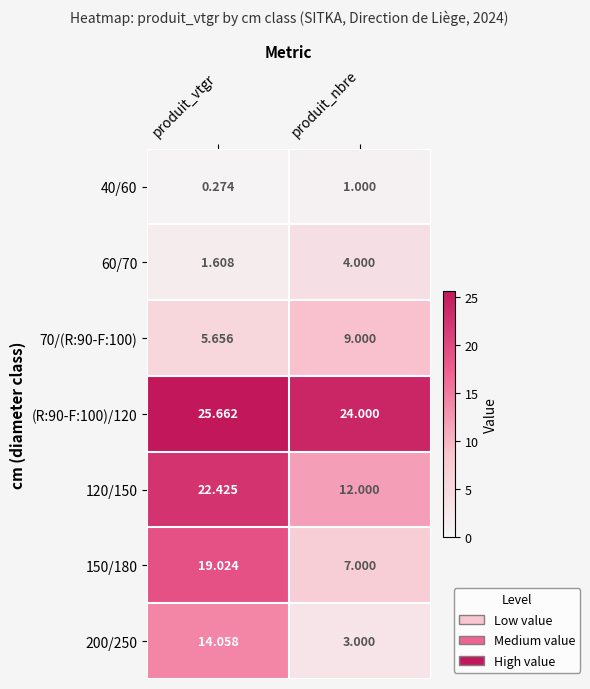

List the labels in order of 40/60 value, largest first.

produit_nbre, produit_vtgr